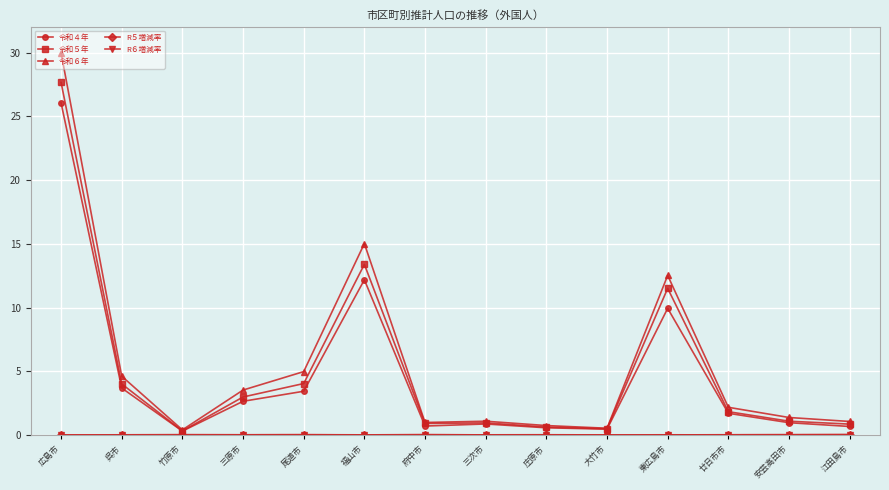

Which label corresponds to the largest value in the chart?

広島市